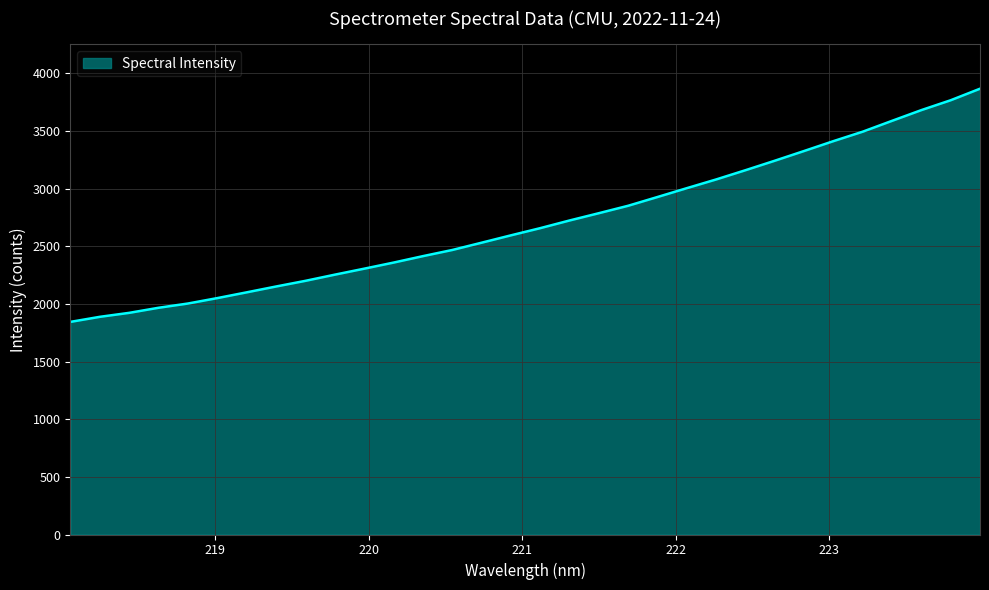

What is the greatest value displayed?

3865.3